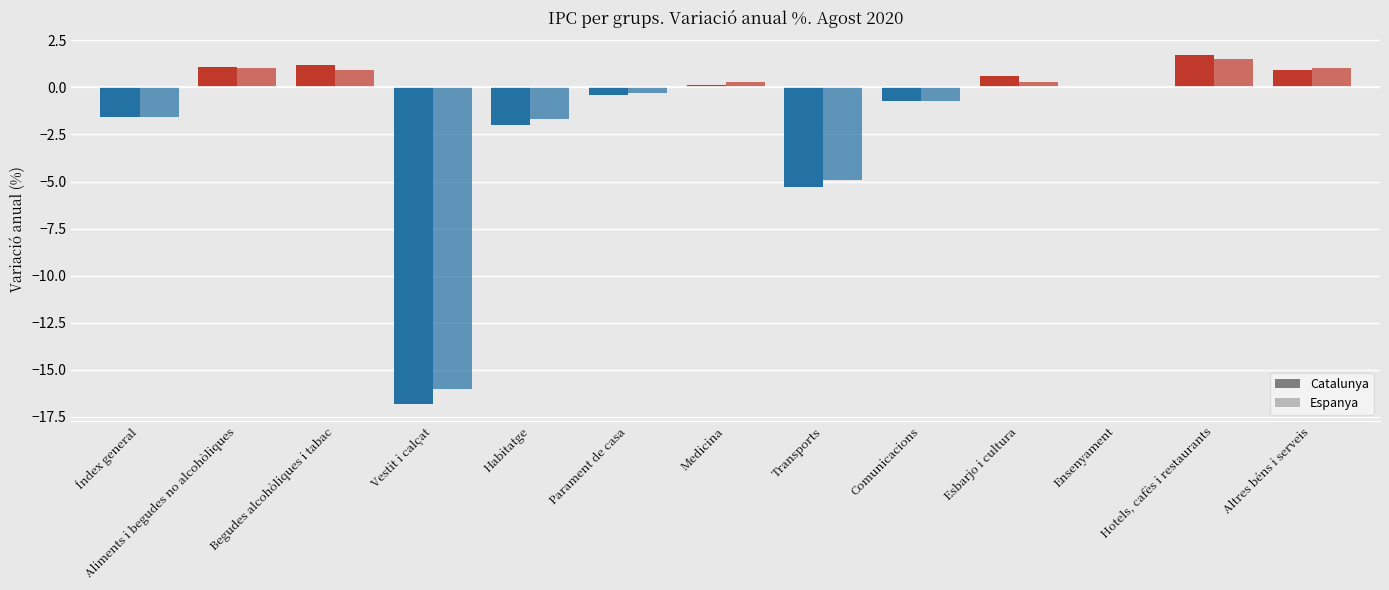

How many groups of bars are there?

13